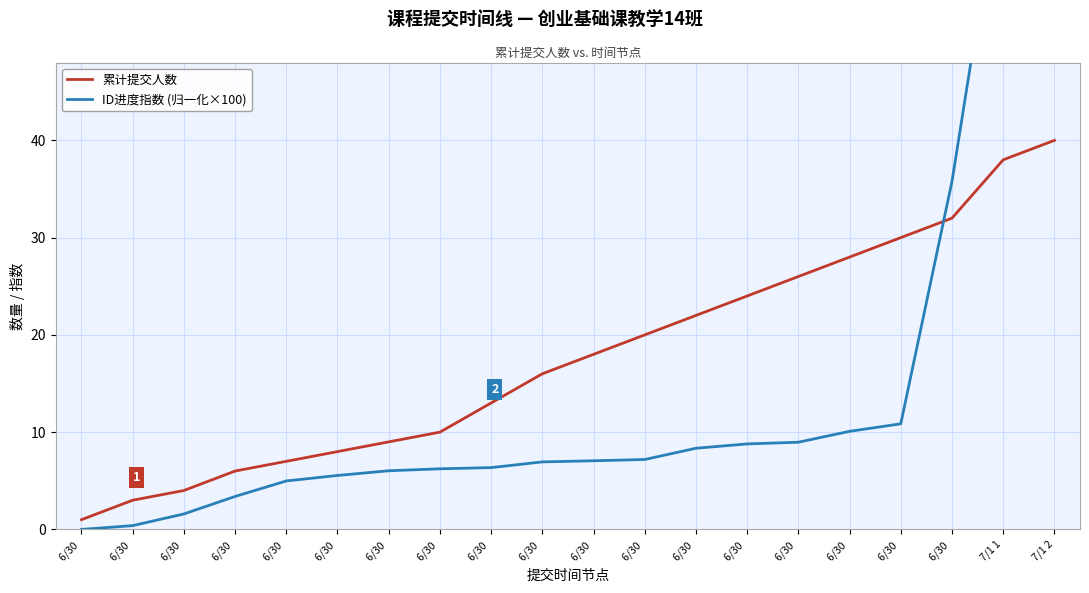

What is the difference between the maximum and second lowest values in the ID进度指数 (归一化×100) series?

78.2